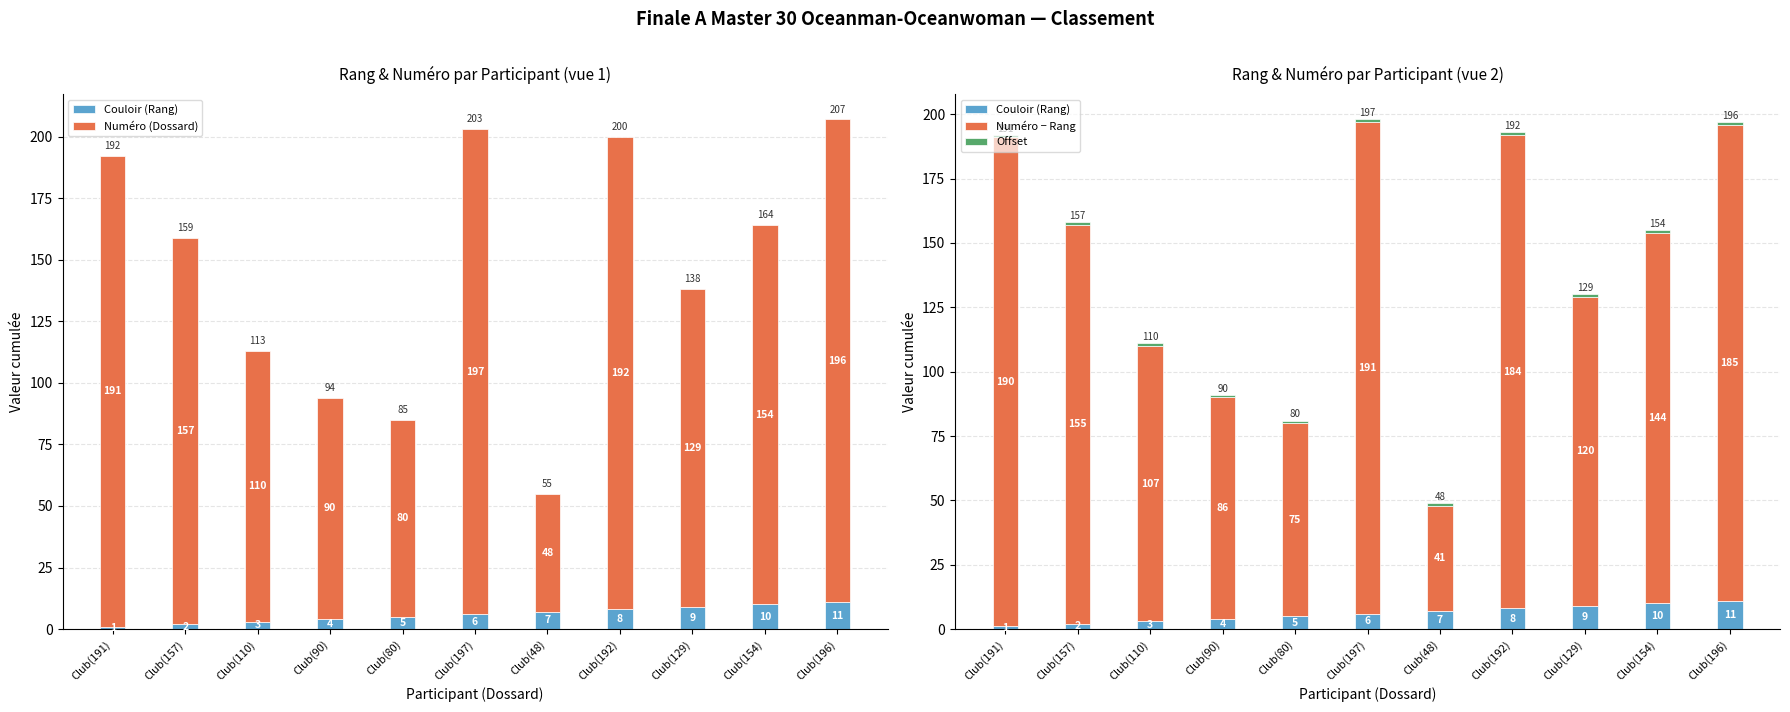

What is the difference between the highest and lowest values at Club(48)?

47